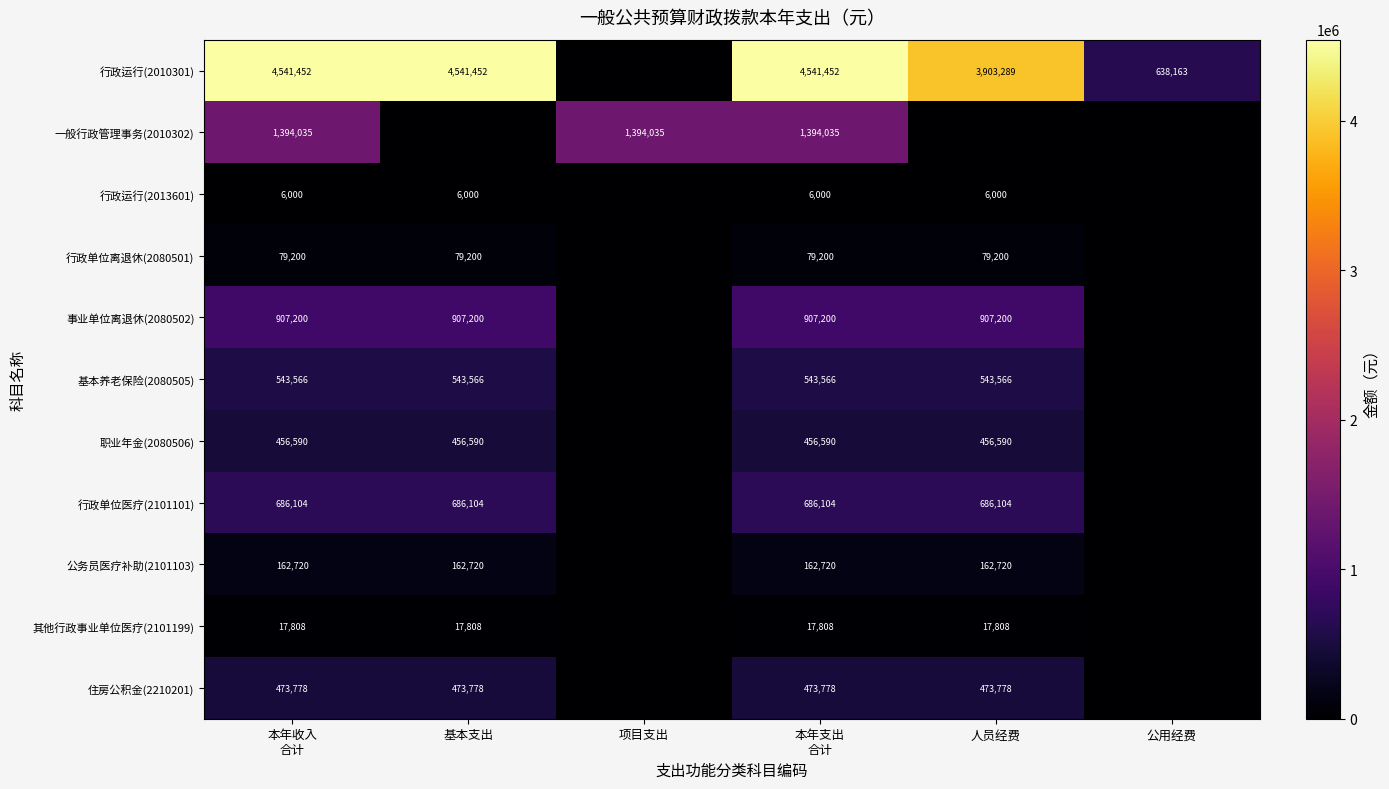

Is the value of 行政单位离退休(2080501) at 基本支出 greater than the value of 行政运行(2013601) at 项目支出?

Yes